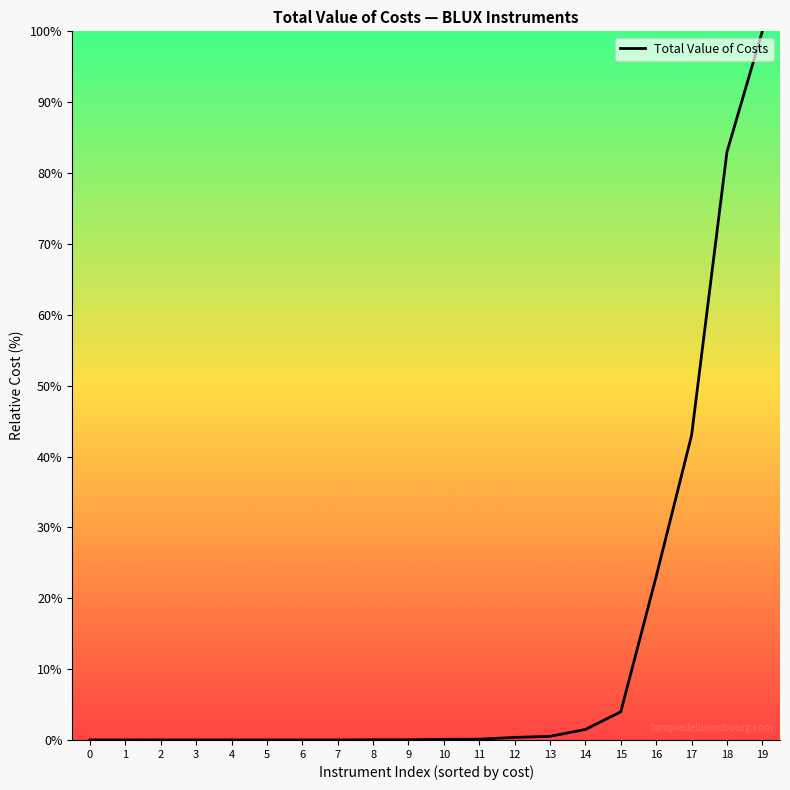

Which has a higher value, 7 or 18?

18